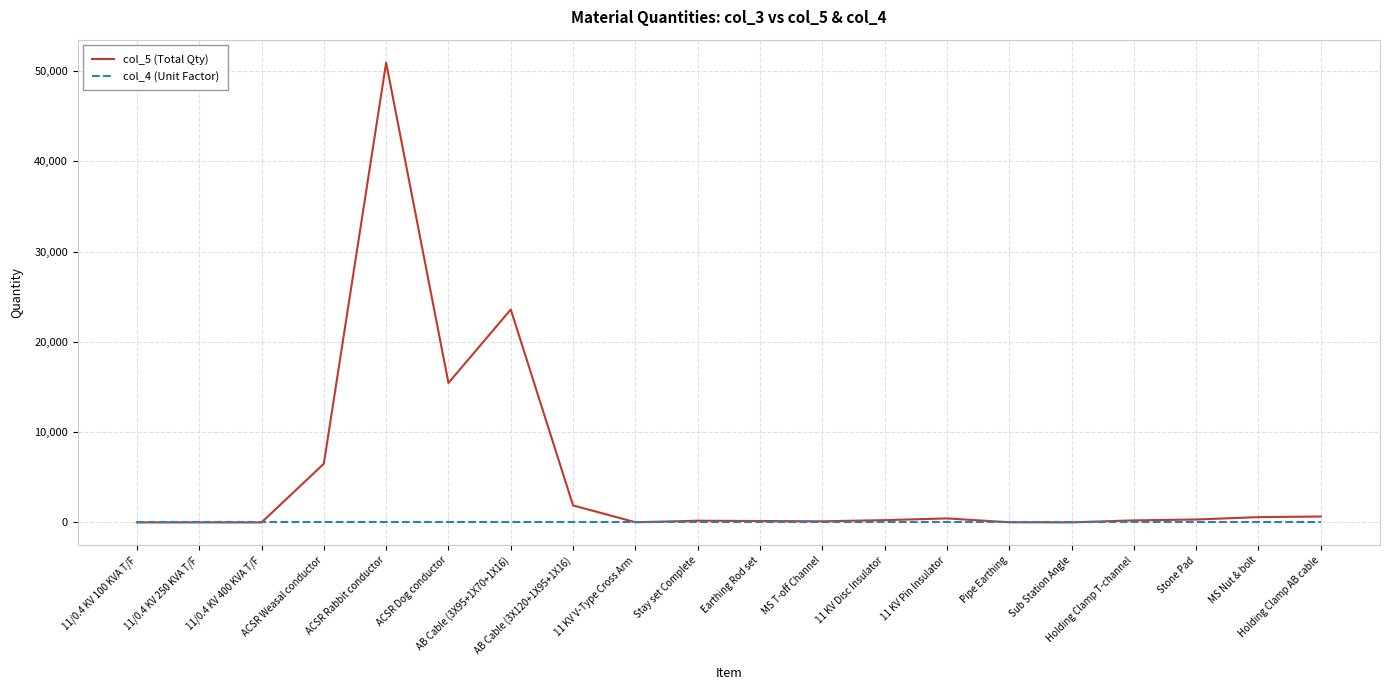

What is the maximum value shown in the chart?

50924